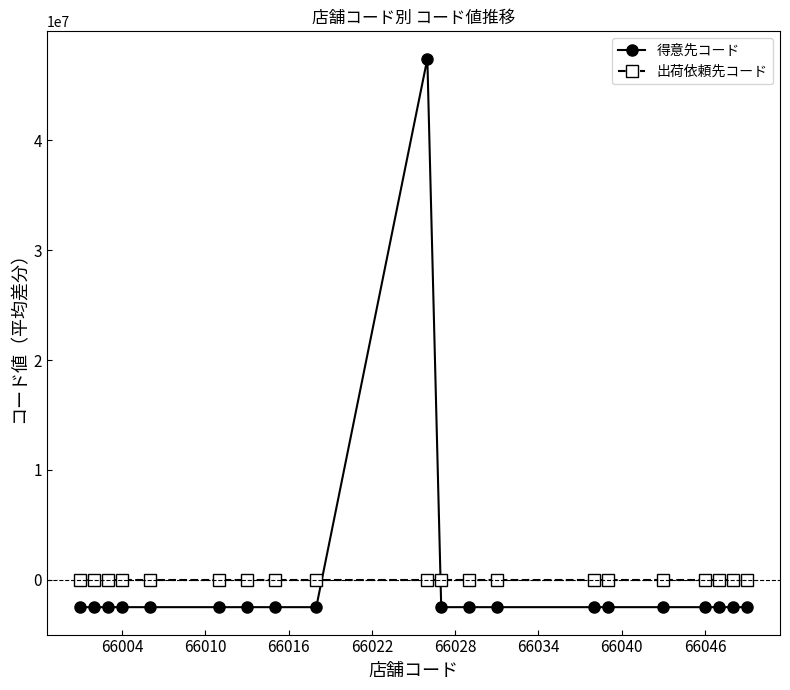

Which series has the largest range (max minus min)?

得意先コード